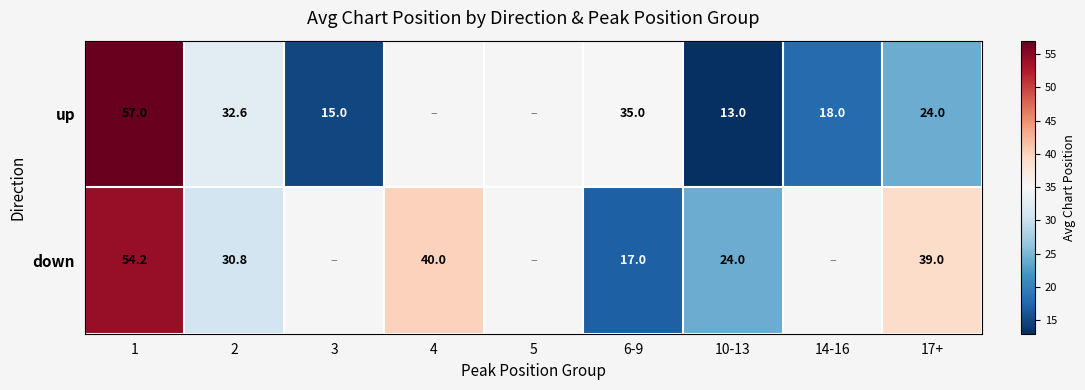

Is it true that up equals 31.7 at 17+?

False